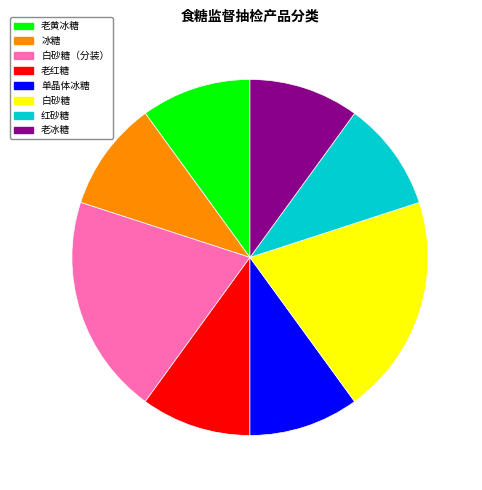

Is there any slice that represents more than half of the pie?

No